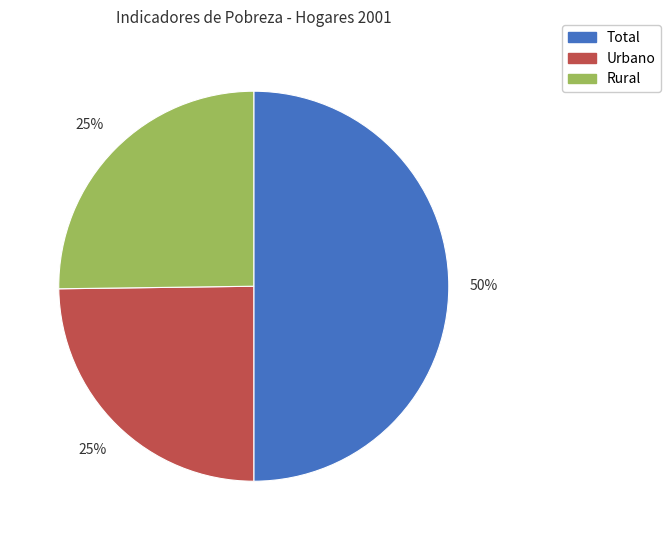

The Urbano slice represents 25% of the pie. True or false?

True